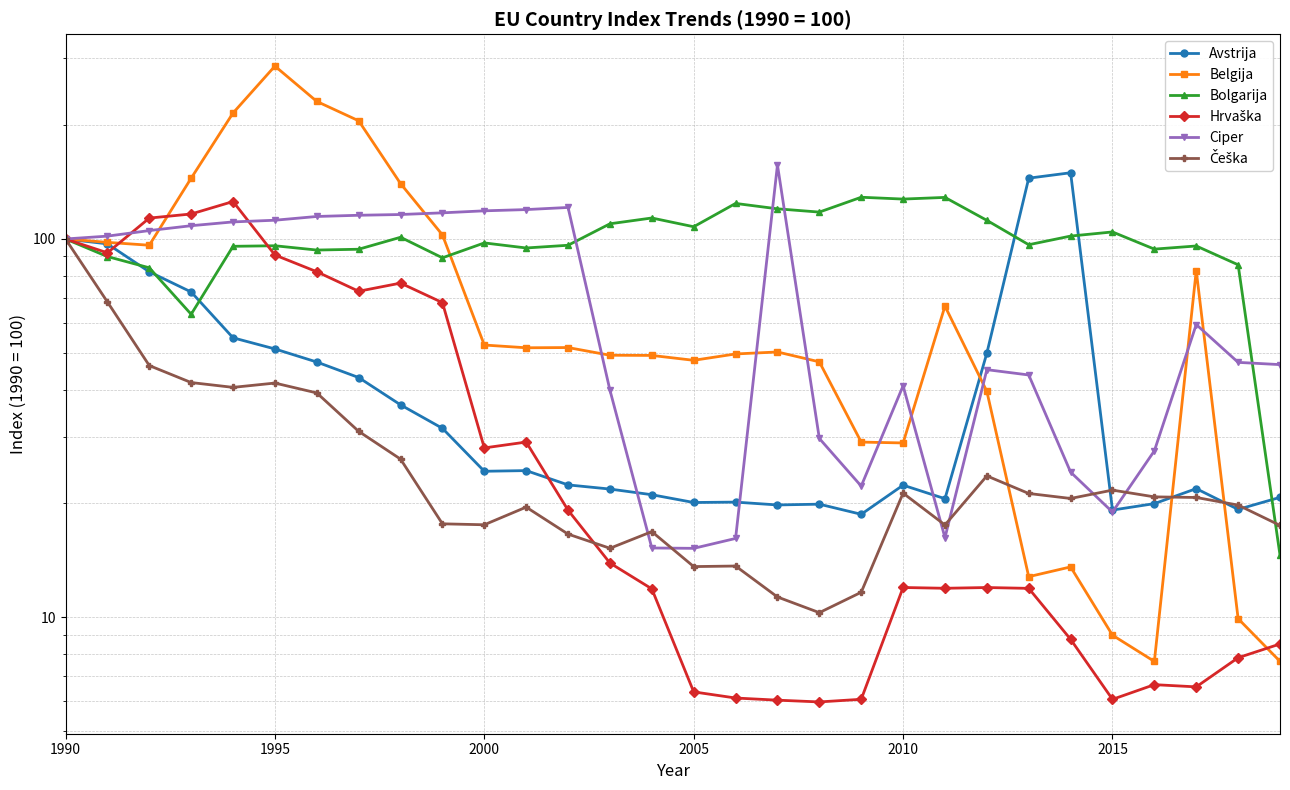

What is the average value of the Hrvaška series?

38.7